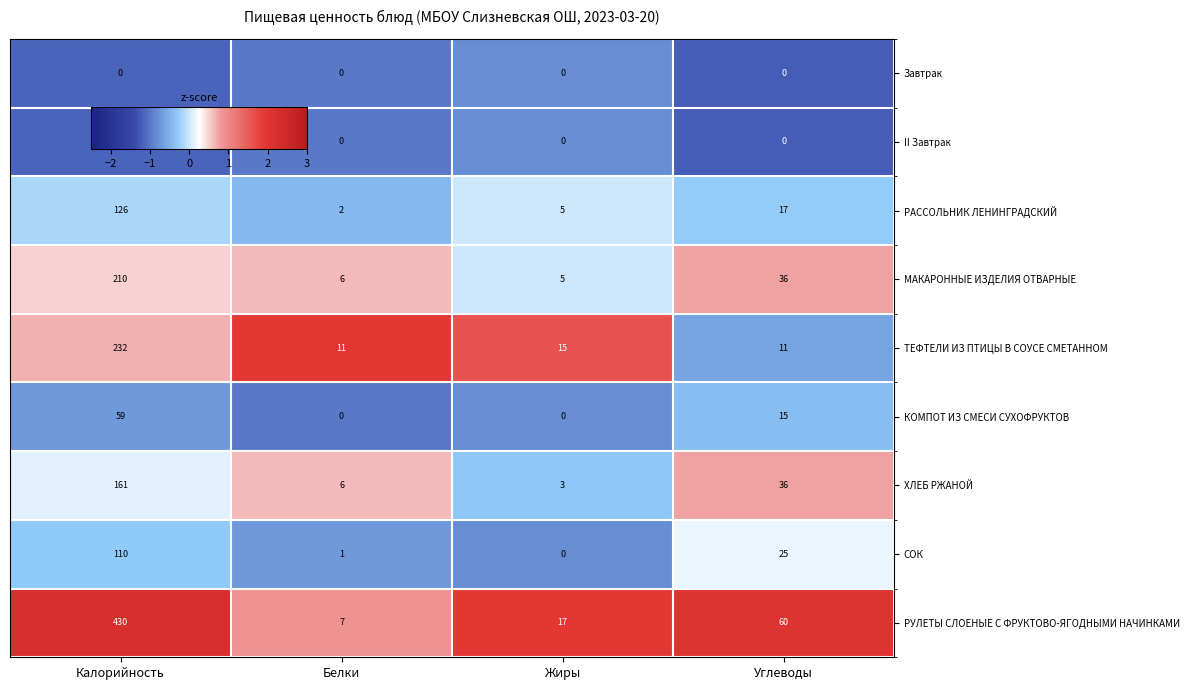

Which series has the largest range (max minus min)?

РУЛЕТЫ СЛОЕНЫЕ С ФРУКТОВО-ЯГОДНЫМИ НАЧИНКАМИ